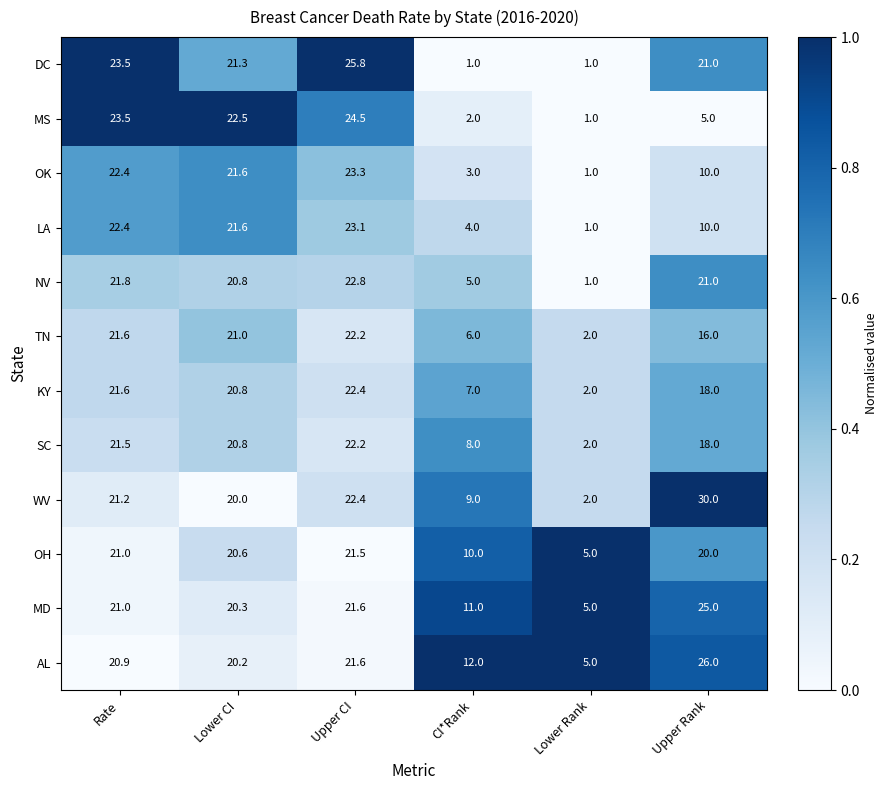

What is the difference between the highest and lowest values at CI*Rank?

11.0